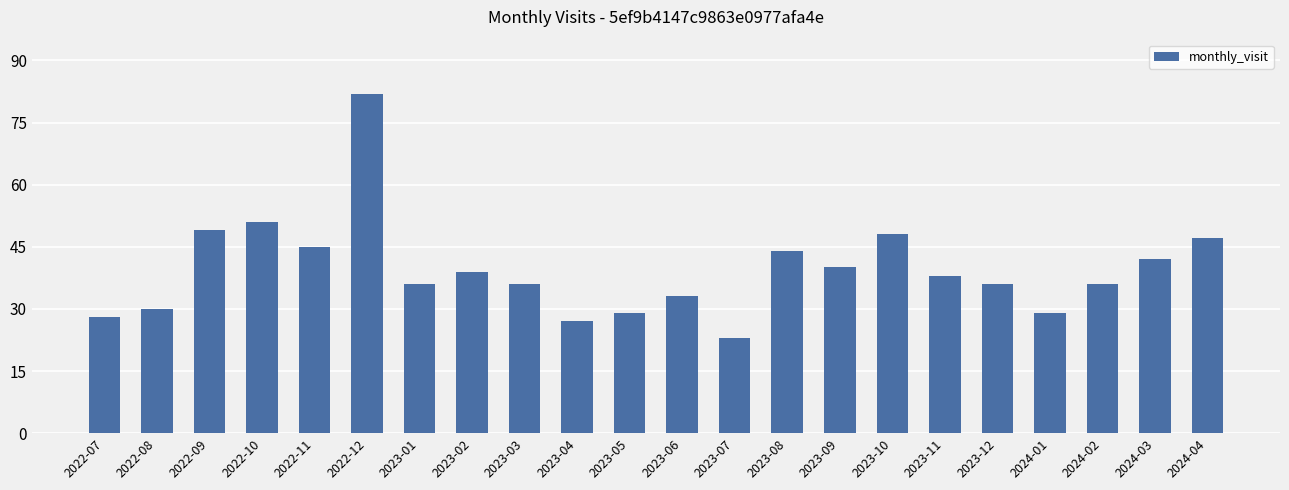

Is it true that the value at 2023-08 is 44?

True